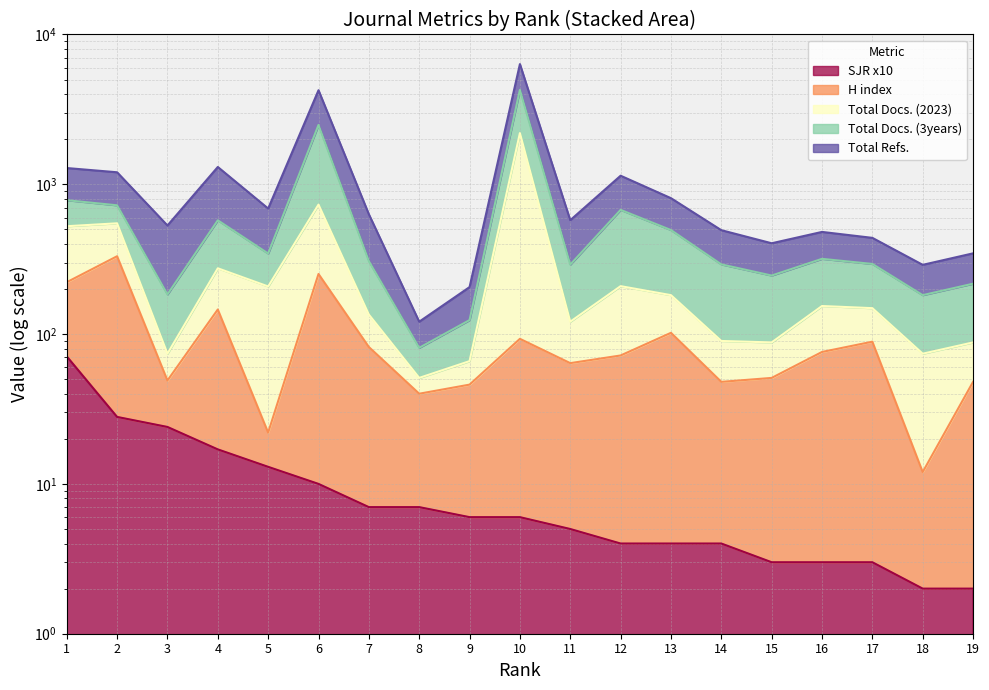

How many data points does each series have?

19